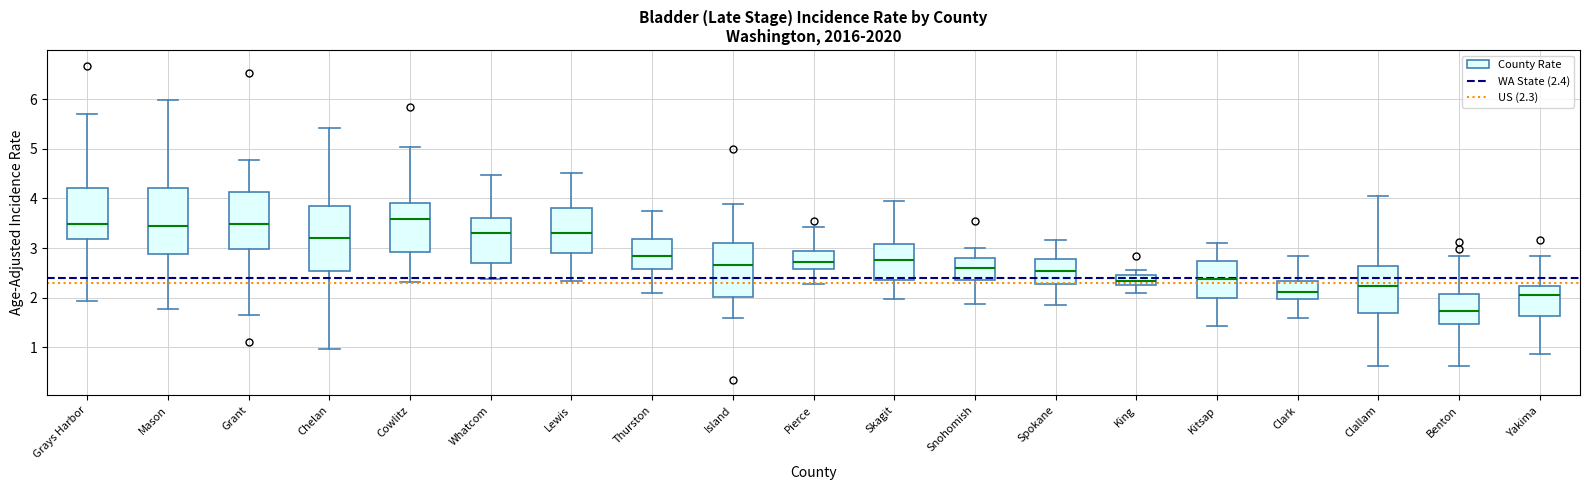

Reading left to right, read every box against the y-axis: the position of its median line, the range the box covers, and the ends of its whiskers. The values are not printed on the chart, so give them approximately, as read against the axis.

Grays Harbor: median 3.5, box 3.2 to 4.2, whiskers 1.9 to 5.7
Mason: median 3.4, box 2.9 to 4.2, whiskers 1.8 to 6.0
Grant: median 3.5, box 3.0 to 4.1, whiskers 1.7 to 4.8
Chelan: median 3.2, box 2.5 to 3.8, whiskers 1.0 to 5.4
Cowlitz: median 3.6, box 2.9 to 3.9, whiskers 2.3 to 5.0
Whatcom: median 3.3, box 2.7 to 3.6, whiskers 2.4 to 4.5
Lewis: median 3.3, box 2.9 to 3.8, whiskers 2.3 to 4.5
Thurston: median 2.8, box 2.6 to 3.2, whiskers 2.1 to 3.8
Island: median 2.7, box 2.0 to 3.1, whiskers 1.6 to 3.9
Pierce: median 2.7, box 2.6 to 2.9, whiskers 2.3 to 3.4
Skagit: median 2.8, box 2.4 to 3.1, whiskers 2.0 to 4.0
Snohomish: median 2.6, box 2.4 to 2.8, whiskers 1.9 to 3.0
Spokane: median 2.5, box 2.3 to 2.8, whiskers 1.9 to 3.2
King: median 2.3 (inside the box), box 2.3 to 2.4, whiskers 2.1 to 2.6
Kitsap: median 2.4, box 2.0 to 2.7, whiskers 1.4 to 3.1
Clark: median 2.1, box 2.0 to 2.3, whiskers 1.6 to 2.8
Clallam: median 2.2, box 1.7 to 2.6, whiskers 0.6 to 4.1
Benton: median 1.7, box 1.5 to 2.1, whiskers 0.6 to 2.8
Yakima: median 2.1, box 1.6 to 2.2, whiskers 0.9 to 2.8